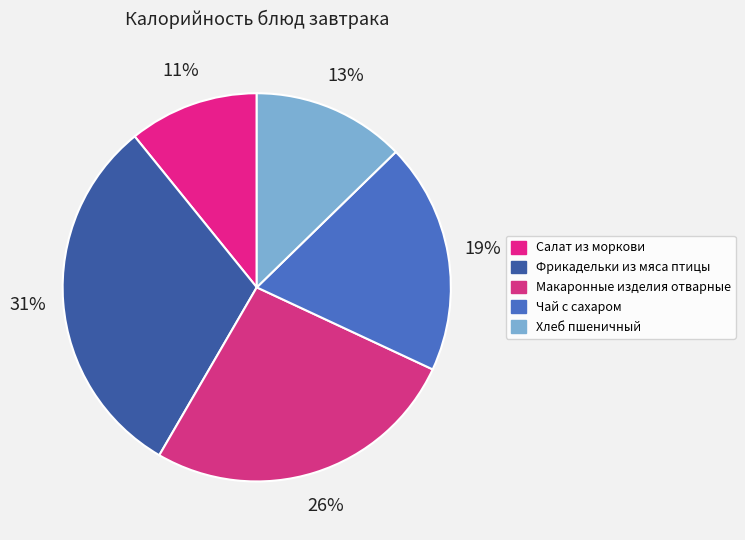

Does Хлеб пшеничный represent more than half of the total?

No